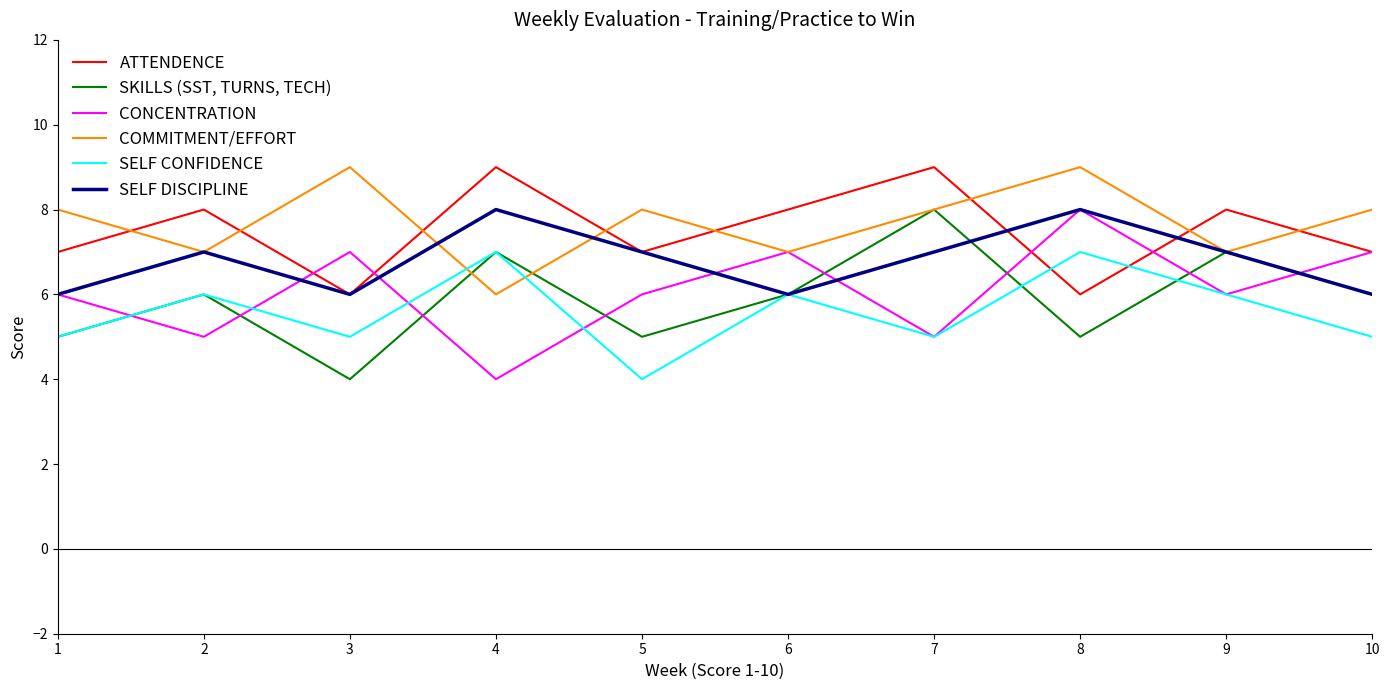

Which series has the largest total across all categories?

COMMITMENT/EFFORT